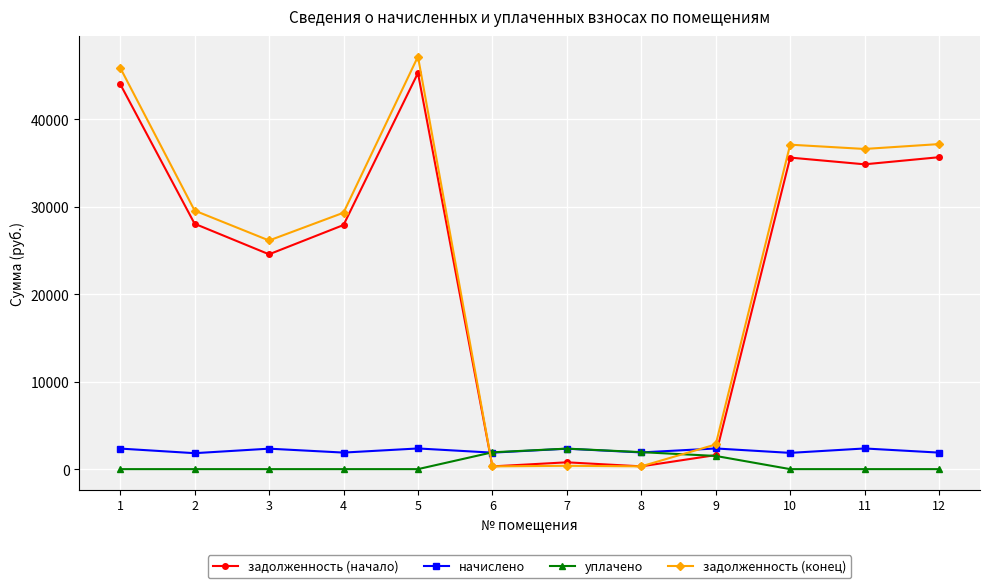

Between 7 and 12, which series saw the biggest shift?

задолженность (конец)